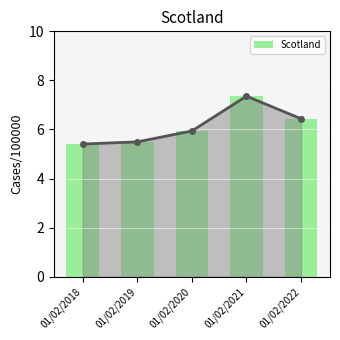

Which category has the highest value across all series?

01/02/2021